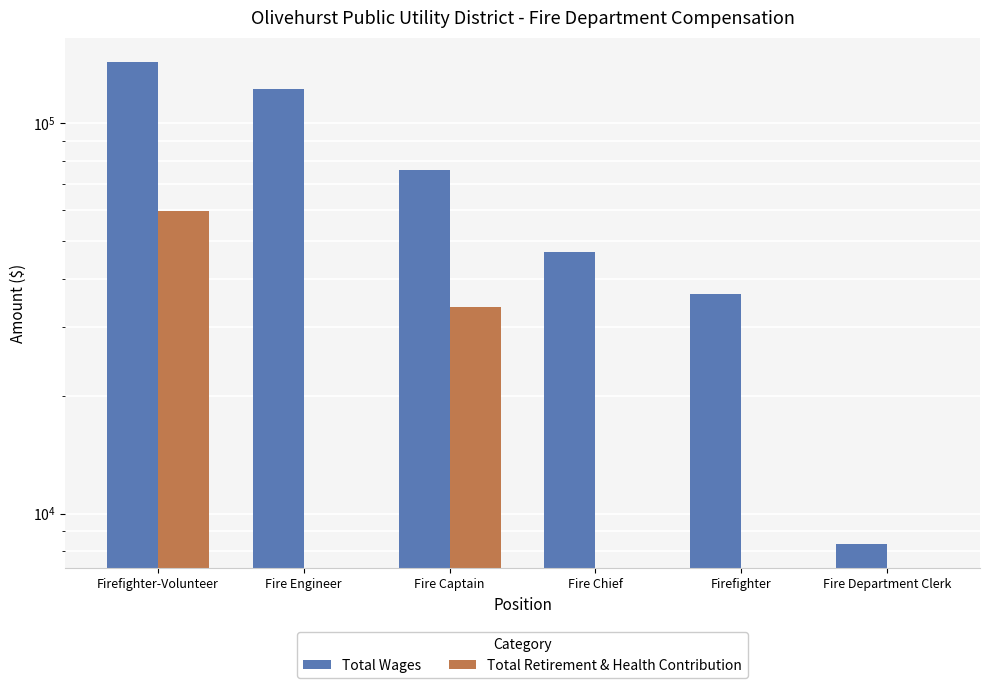

Is the value of Total Wages at Fire Chief greater than the value of Total Retirement & Health Contribution at Fire Department Clerk?

Yes